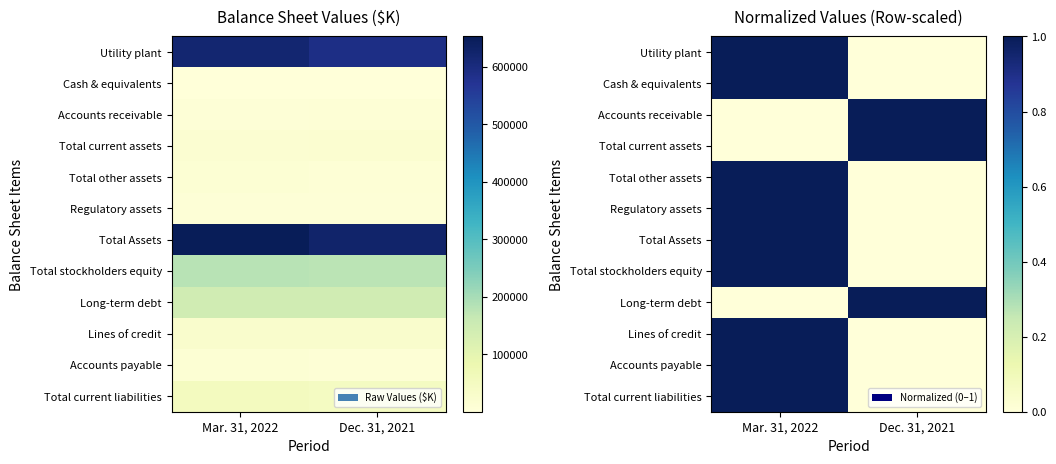

What is the greatest value displayed?

1.0